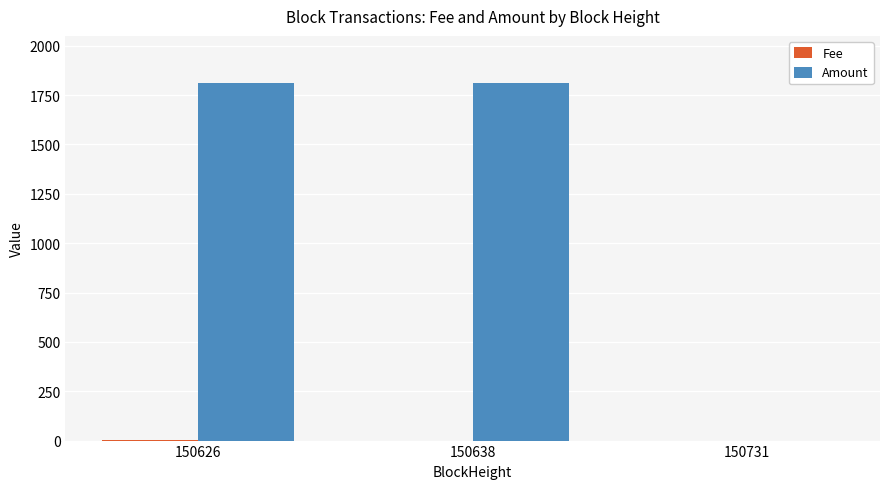

Between 150626 and 150731, which series saw the biggest shift?

Amount